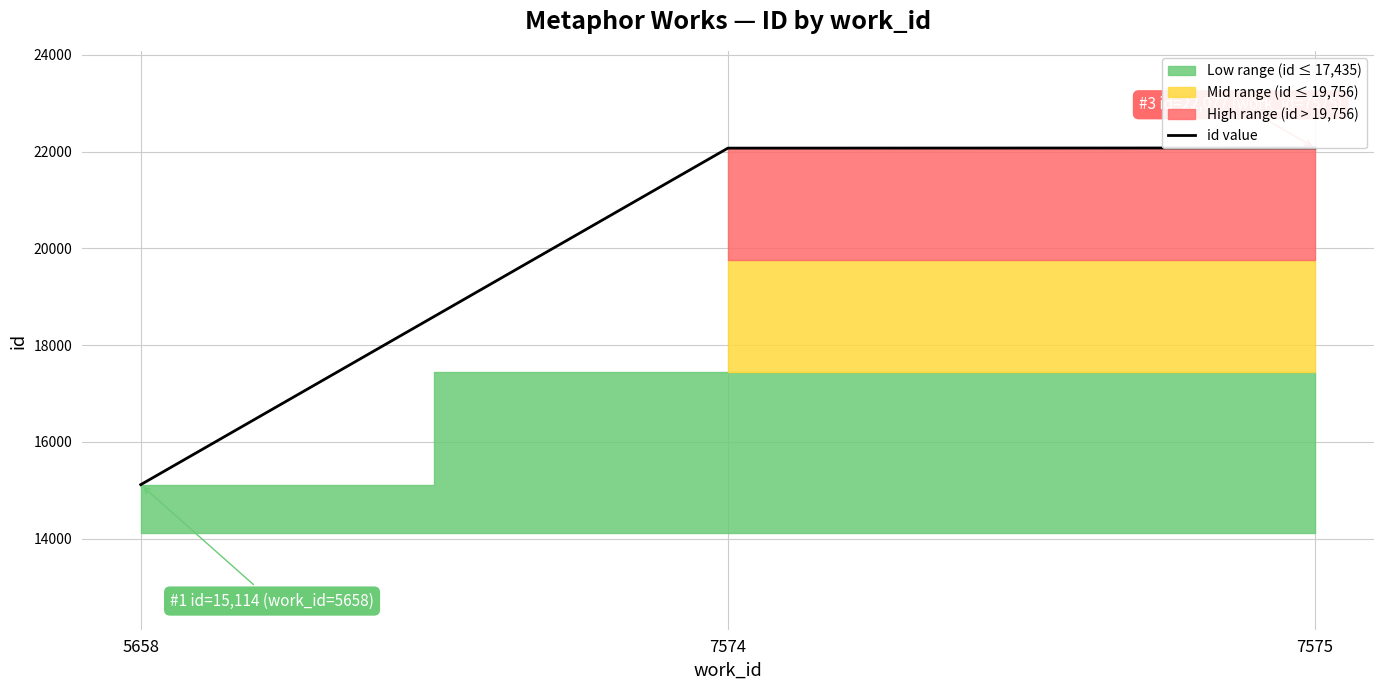

Does the chart have visible grid lines?

Yes